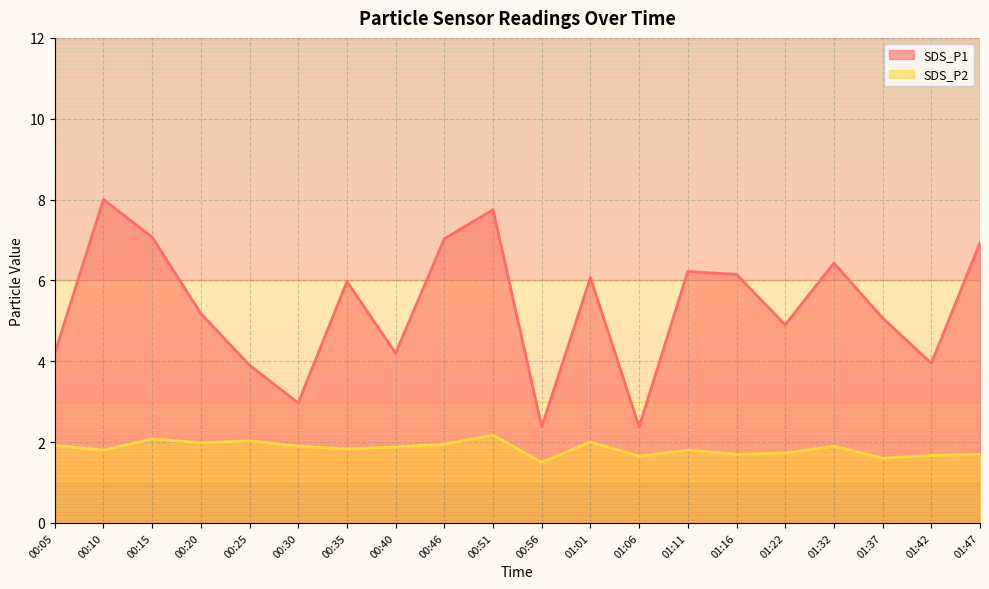

At which label is SDS_P1 closest to 5?

01:37